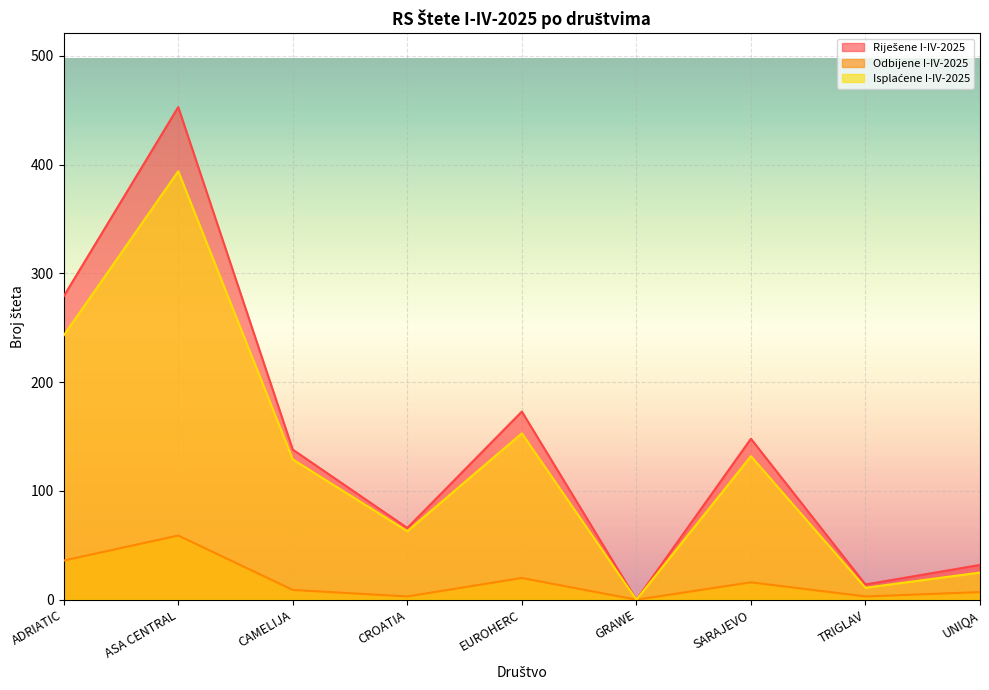

Which series has the widest spread of values?

Riješene I-IV-2025